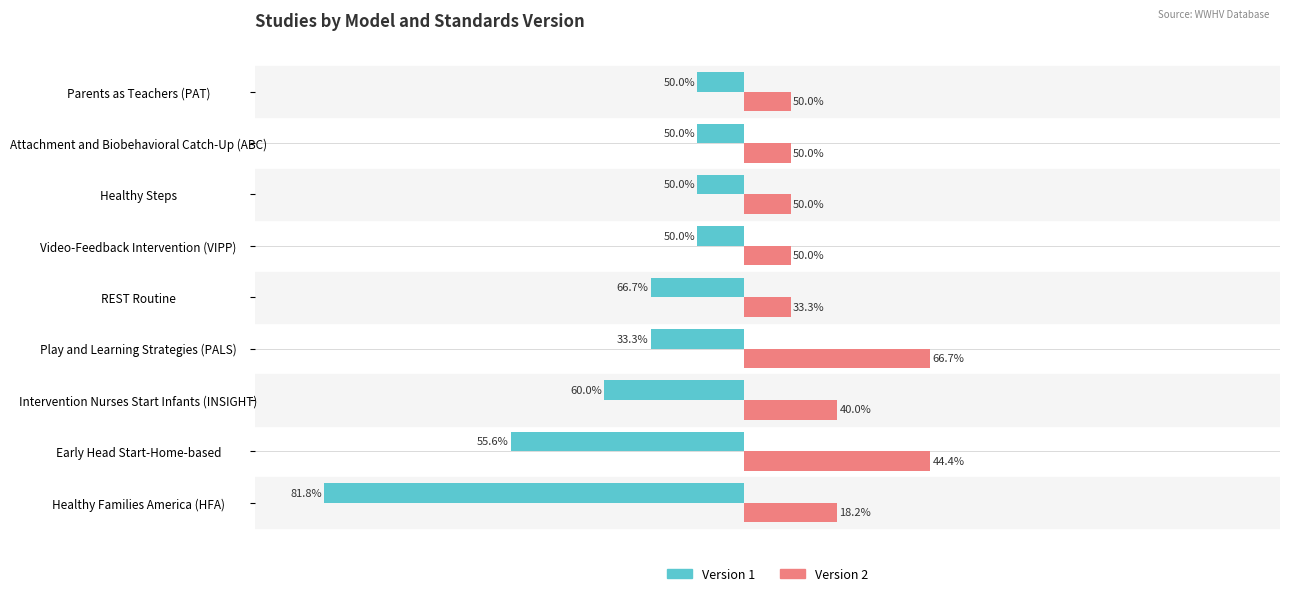

What are all the series names shown in the legend?

Version 1, Version 2